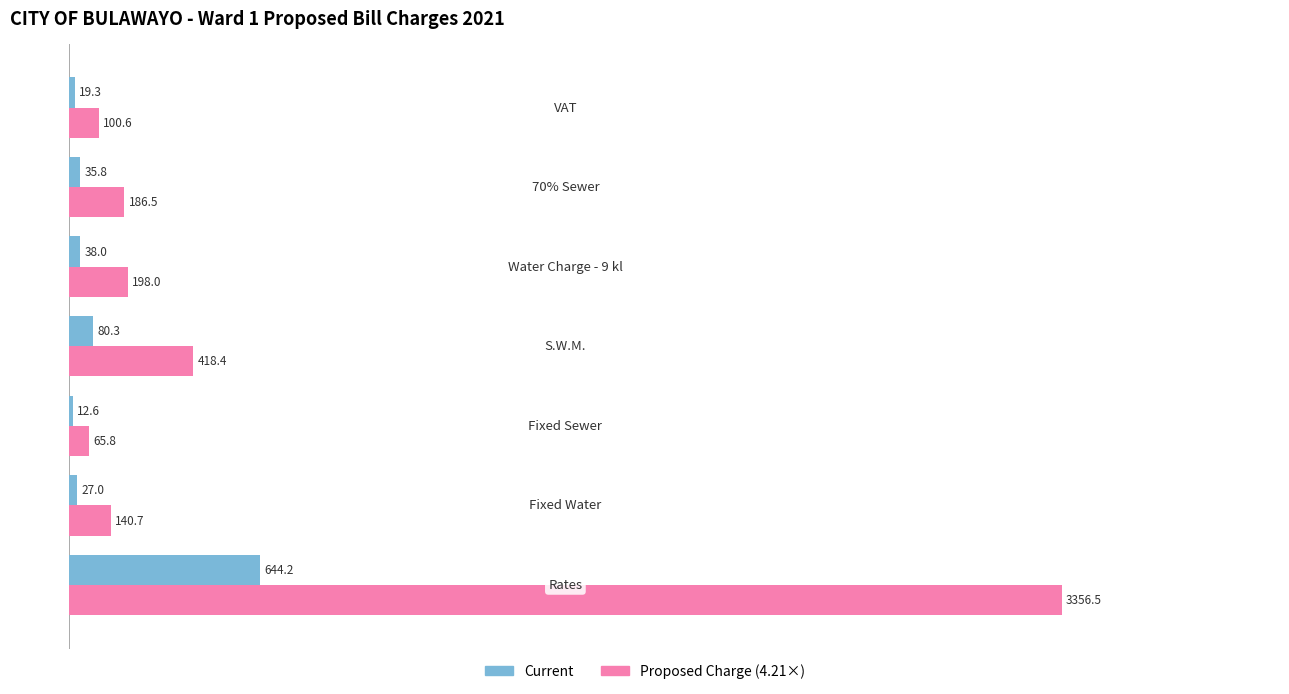

What is the greatest value displayed?

3356.5